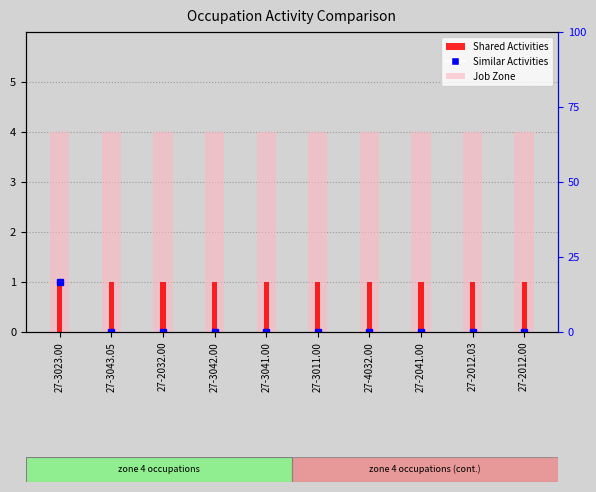

True or false: Shared Activities has a value of 1 at 27-3011.00.

True